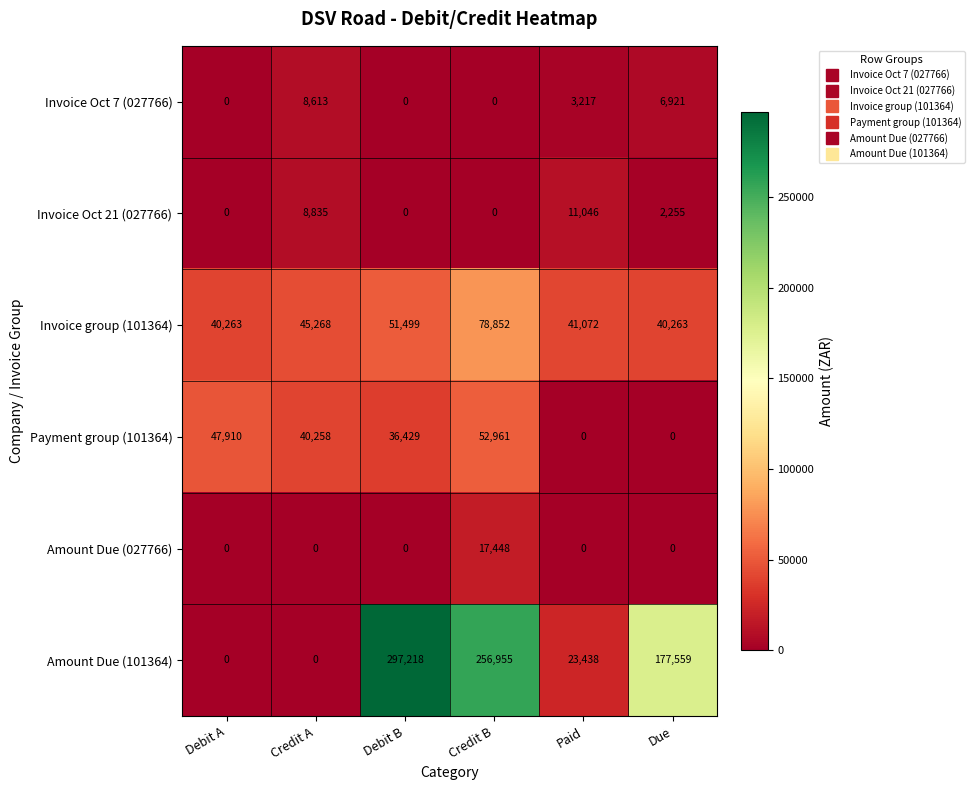

True or false: Amount Due (027766) has a value of 0 at Debit A.

True